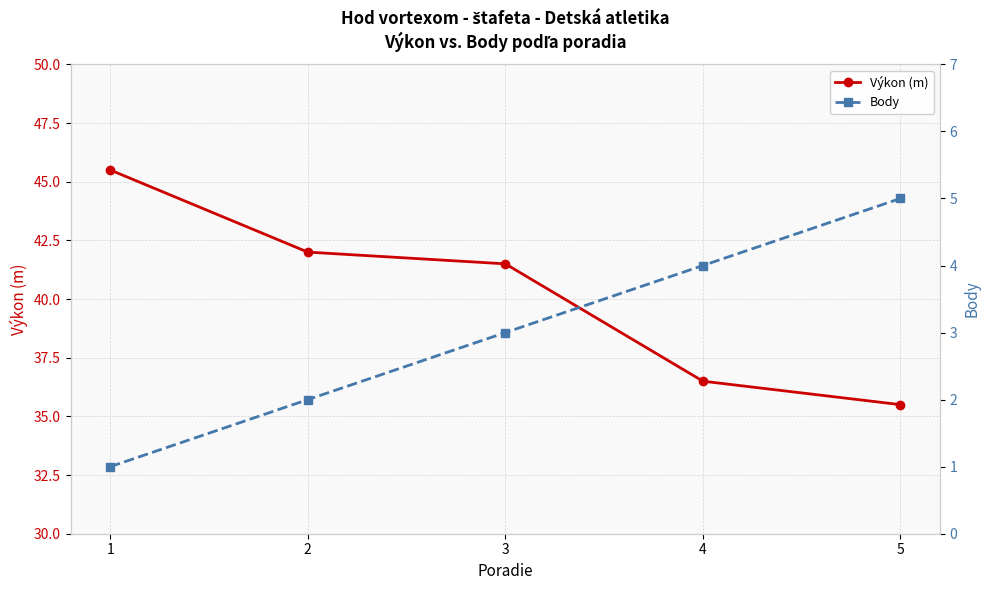

What is the difference between the maximum and minimum values in the Výkon (m) series?

10.0